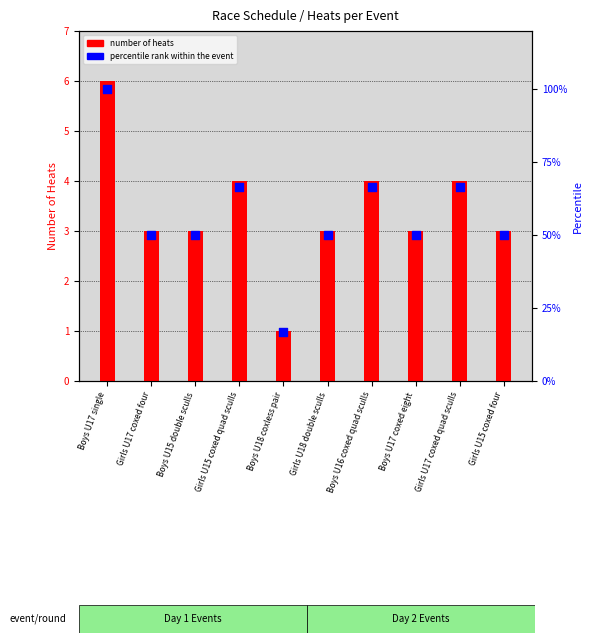

Which series contains the highest Y value?

percentile rank within the event